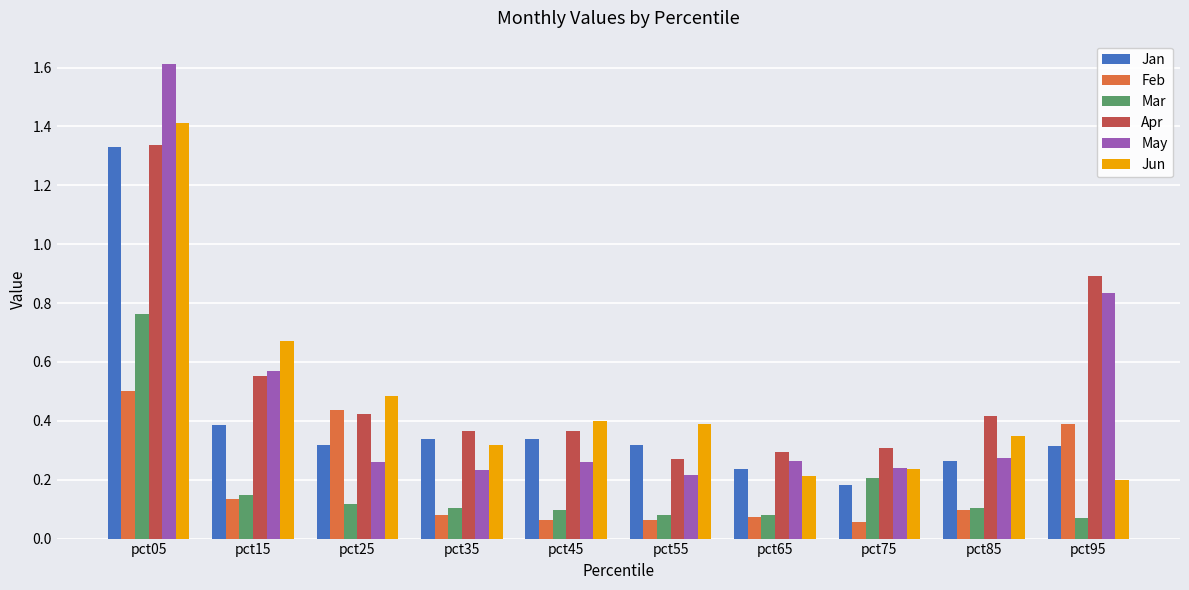

At which category does the chart reach its peak across all series?

pct05